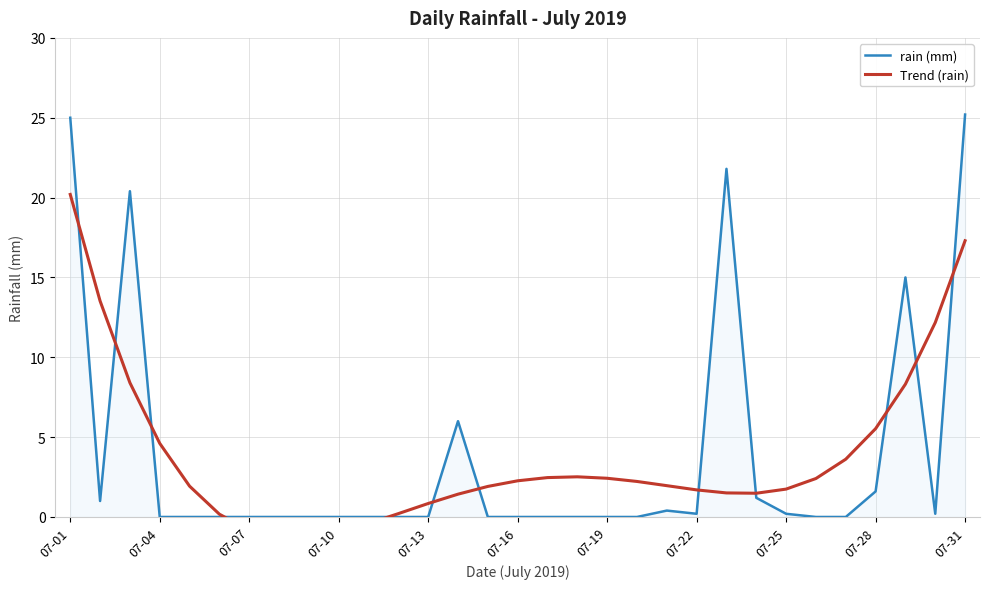

The value of rain (mm) at 07-16 is 12.4. True or false?

False